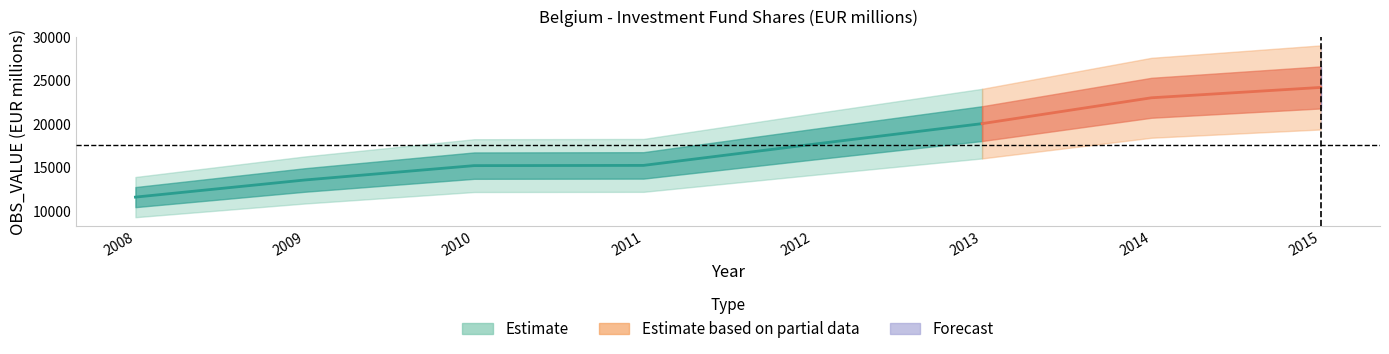

How many lines are shown in the chart?

1